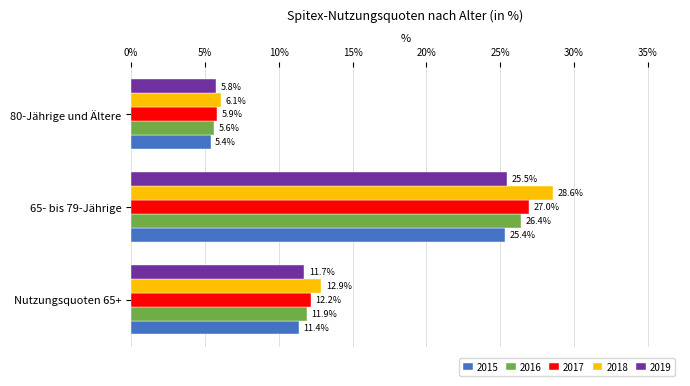

Between 65- bis 79-Jährige and 80-Jährige und Ältere, which series saw the biggest shift?

2018